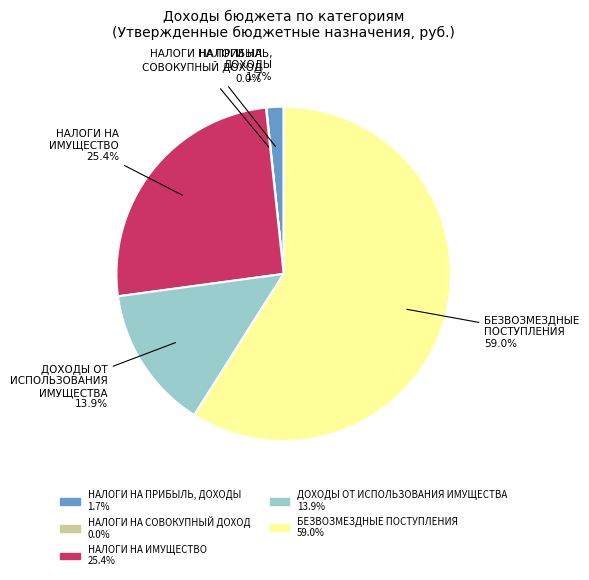

What percentage is NOT represented by БЕЗВОЗМЕЗДНЫЕ ПОСТУПЛЕНИЯ?

41.0%